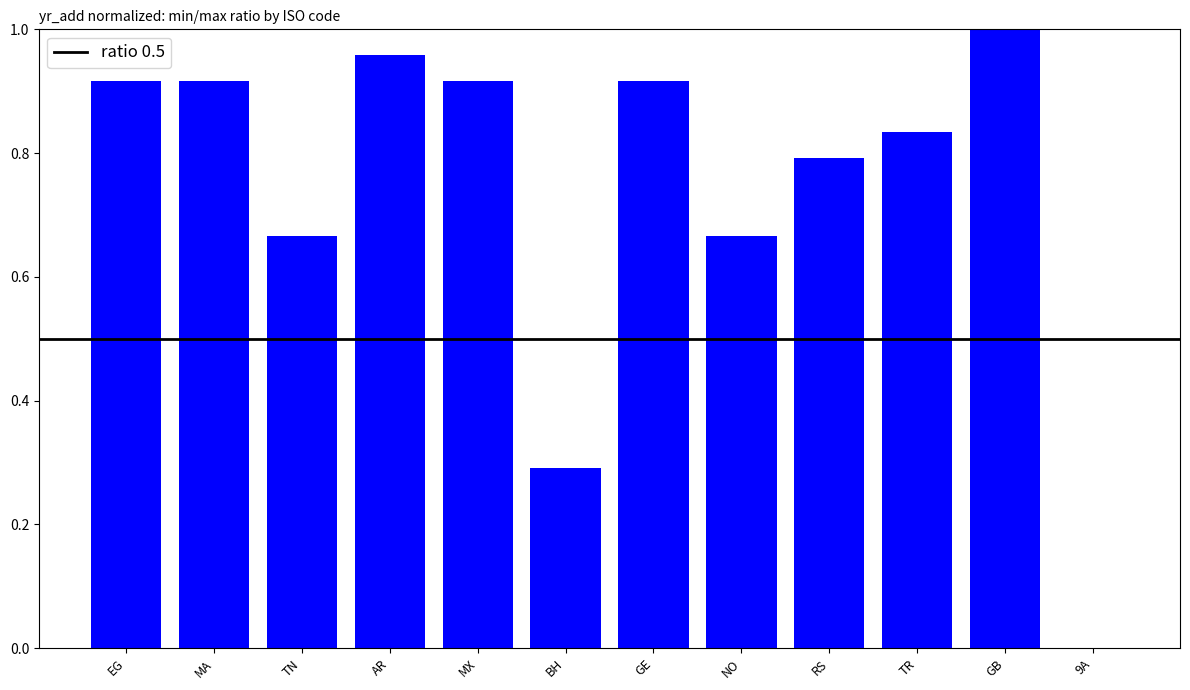

What is the change in value from TR to GB?

+0.2